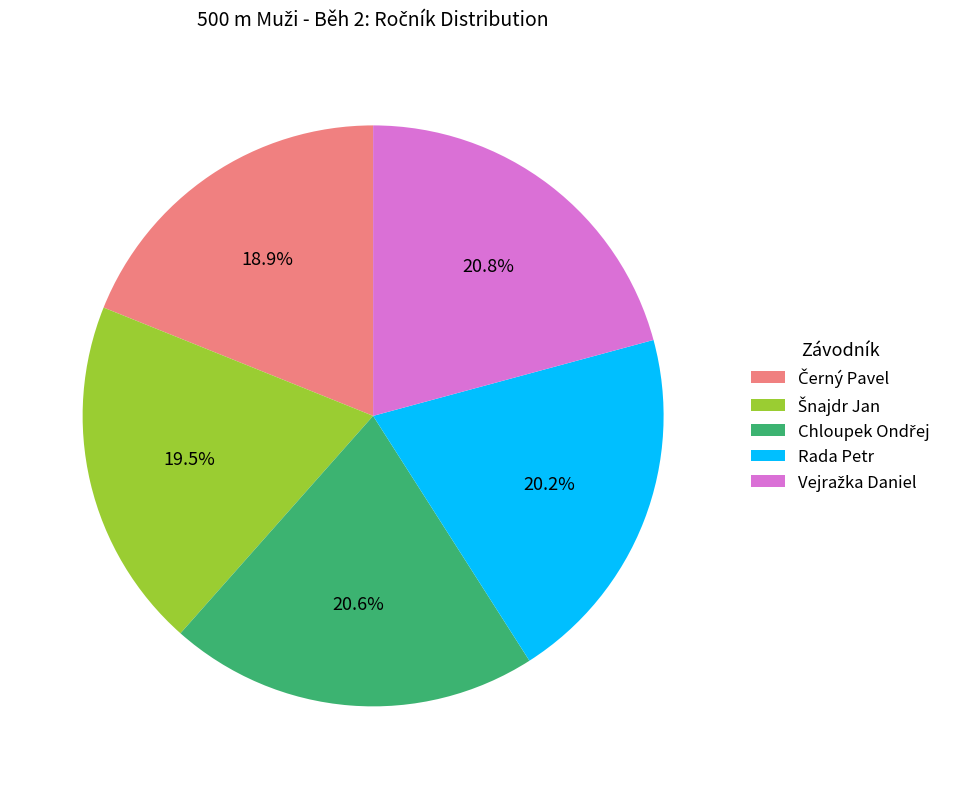

What percentage is NOT represented by Rada Petr?

79.8%